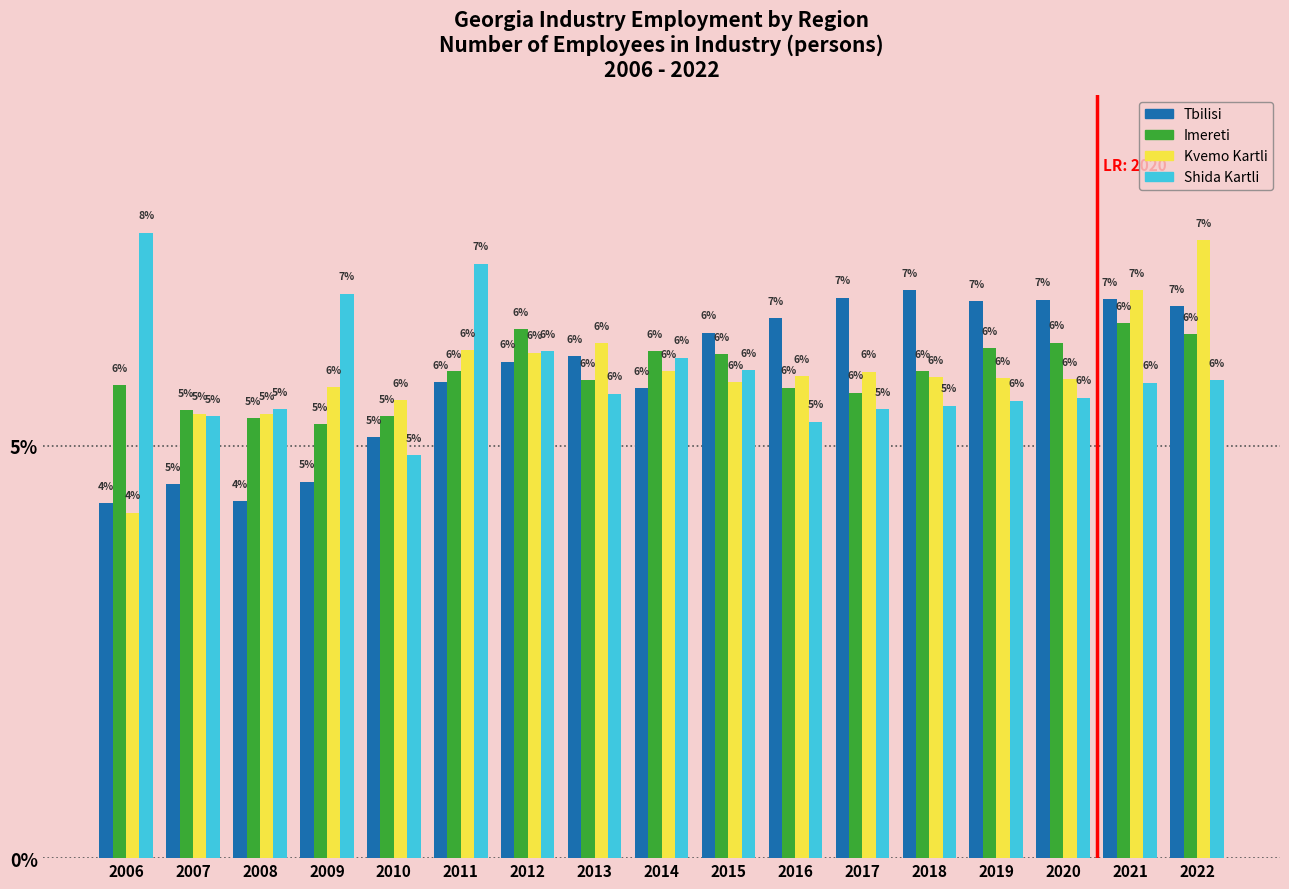

Where does the Tbilisi series first go above 6?

2012